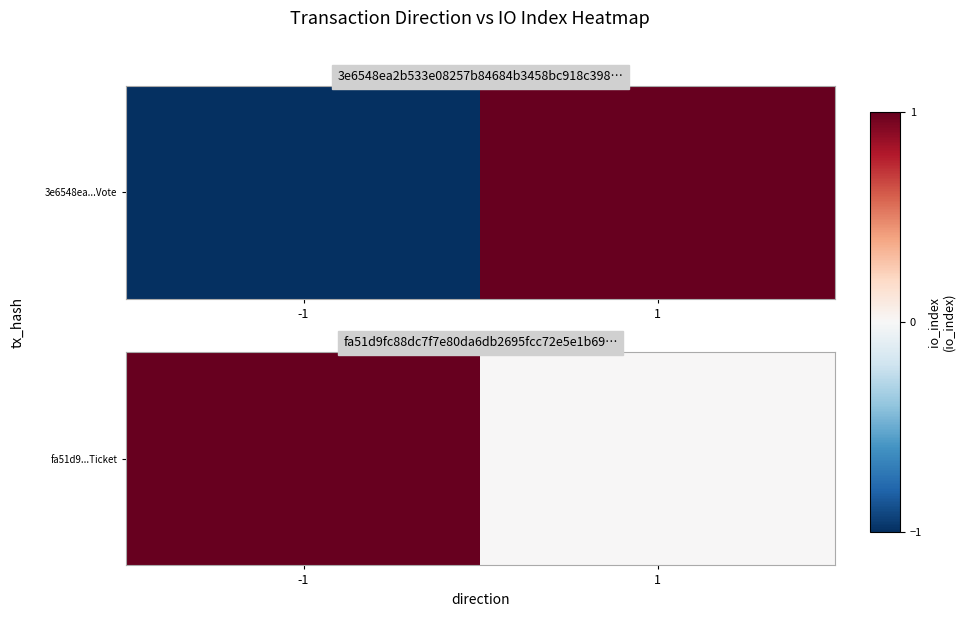

What is the change in value from -1 to 1?

-1